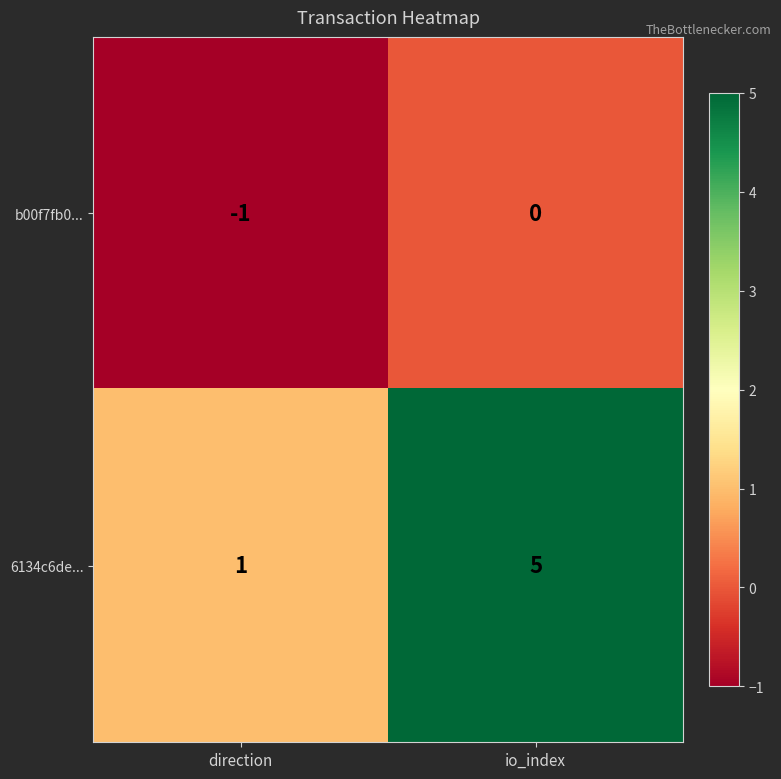

What is the average value of the 6134c6de... series?

3